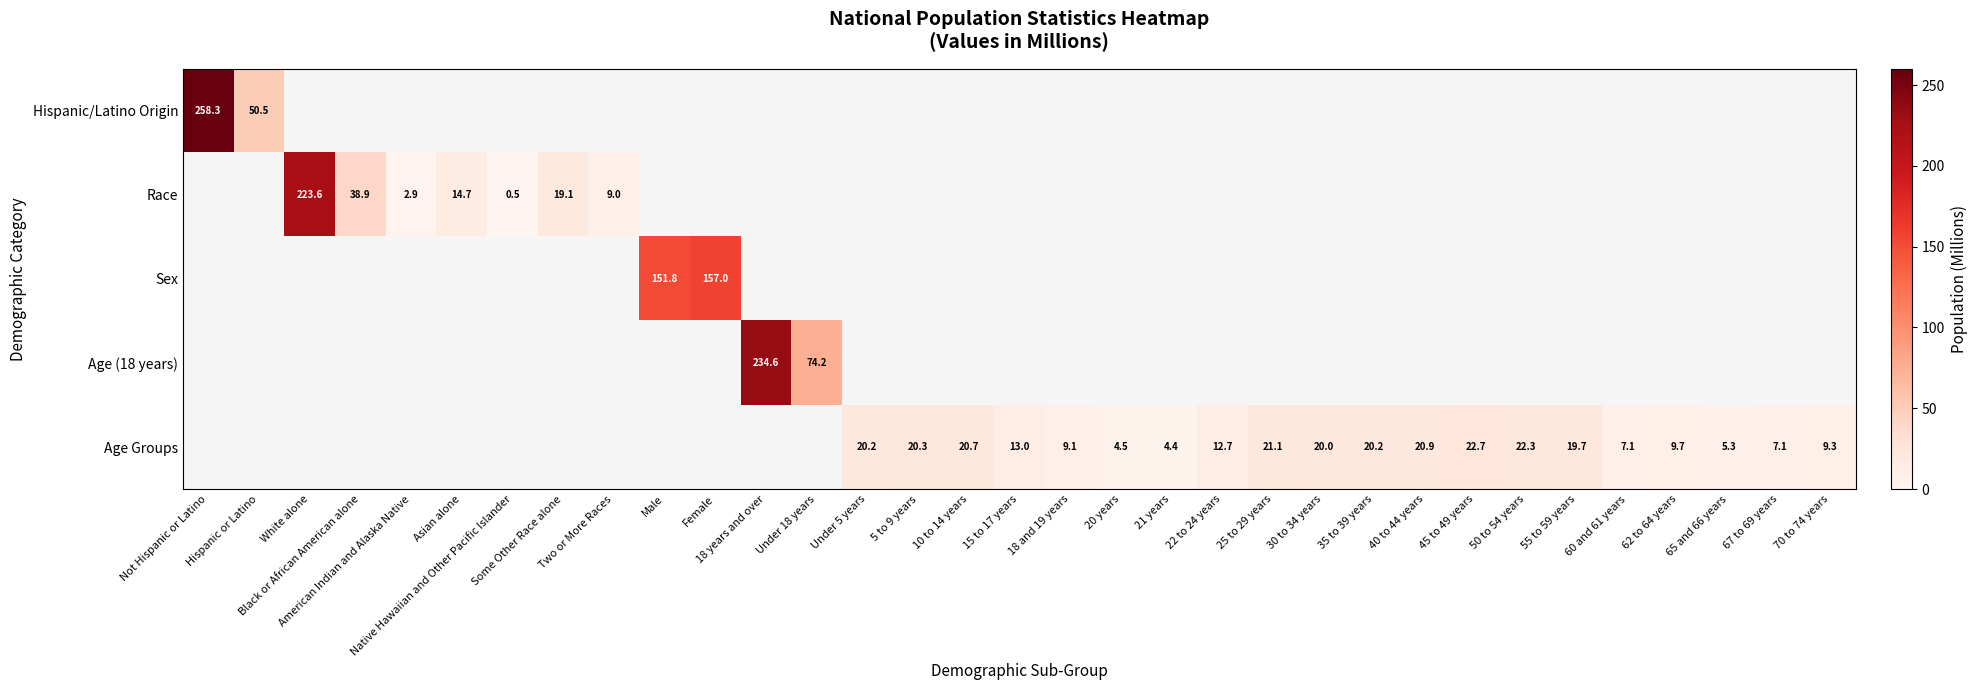

At 18 and 19 years, list the series in order from largest to smallest.

Hispanic/Latino Origin, Race, Sex, Age (18 years), Age Groups